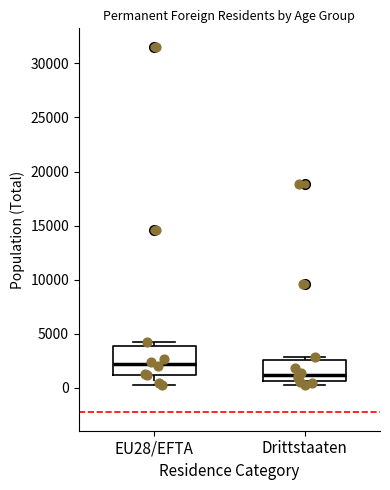

Which box is the tallest, from its lower edge to its upper edge?

EU28/EFTA